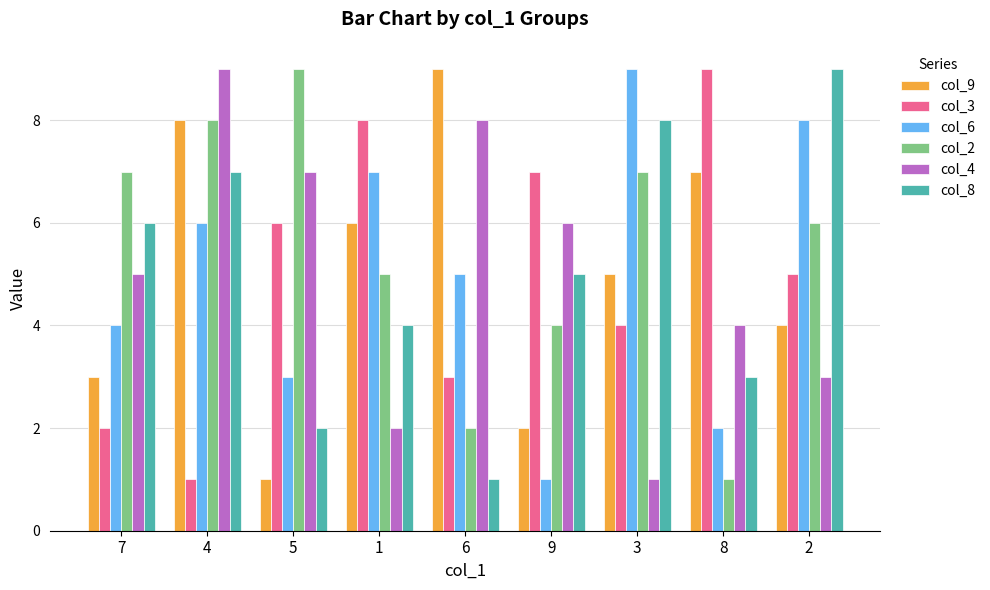

Between 5 and 8, which series saw the biggest shift?

col_2